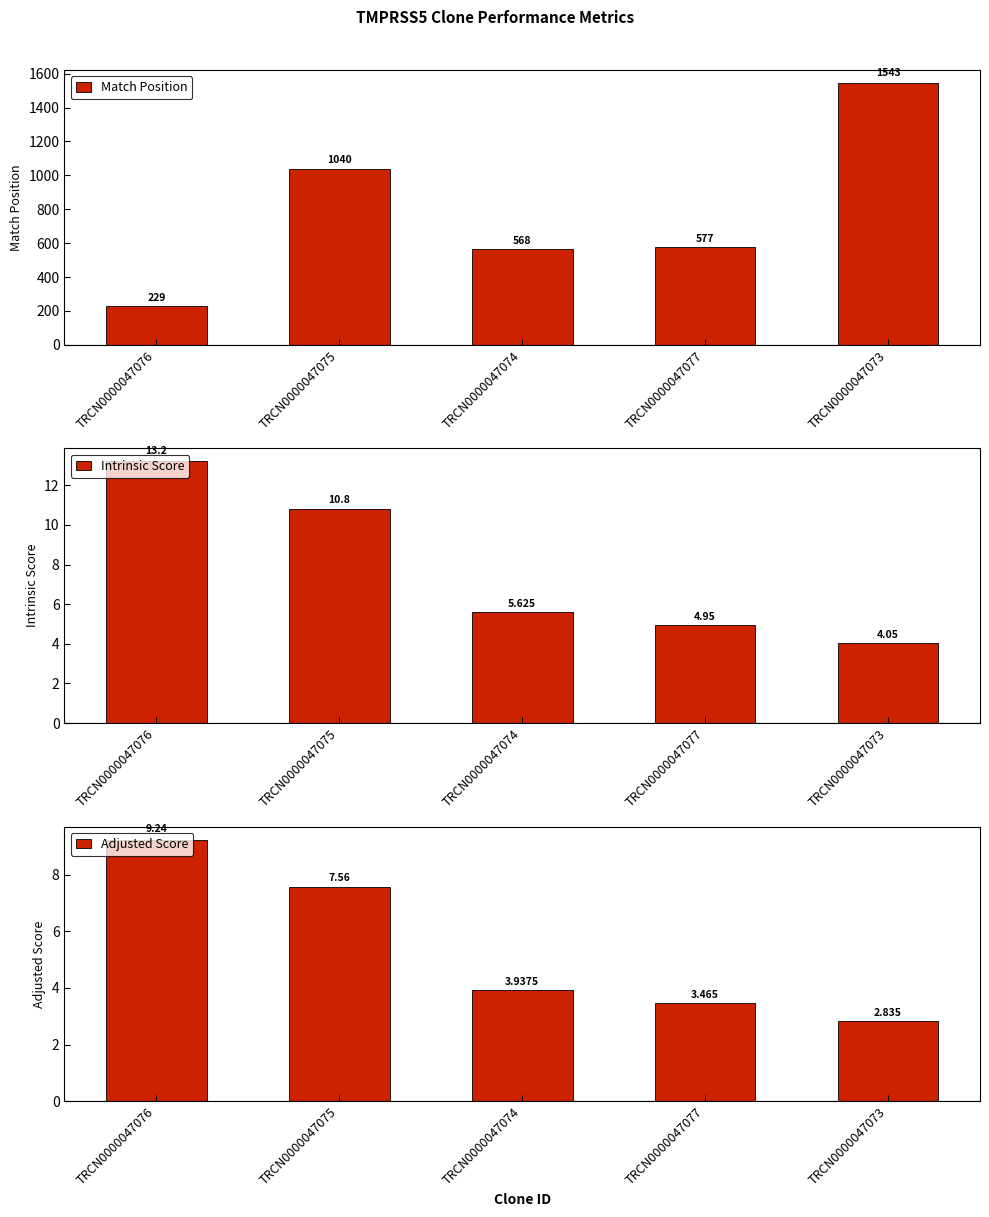

What is the sum of the Match Position values at TRCN0000047074 and TRCN0000047076?

797